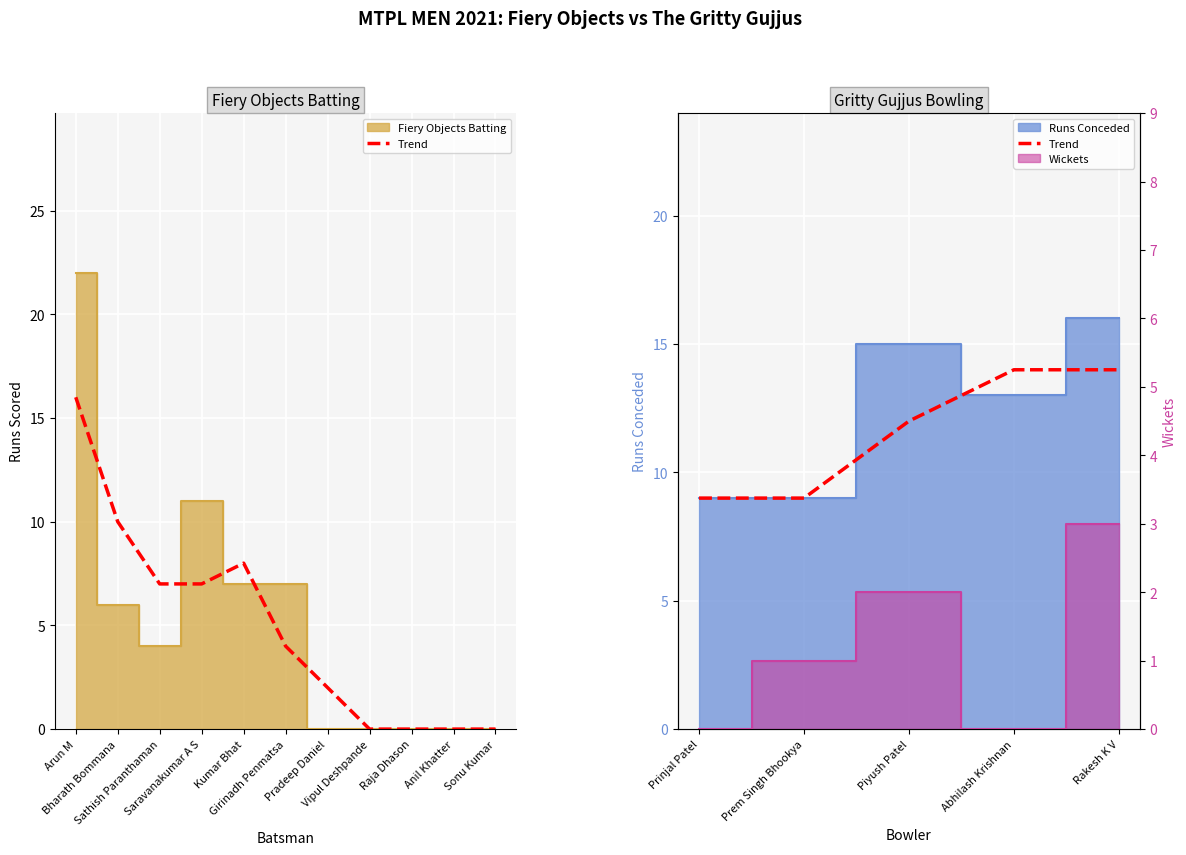

What position from the left is Prinjal Patel?

1